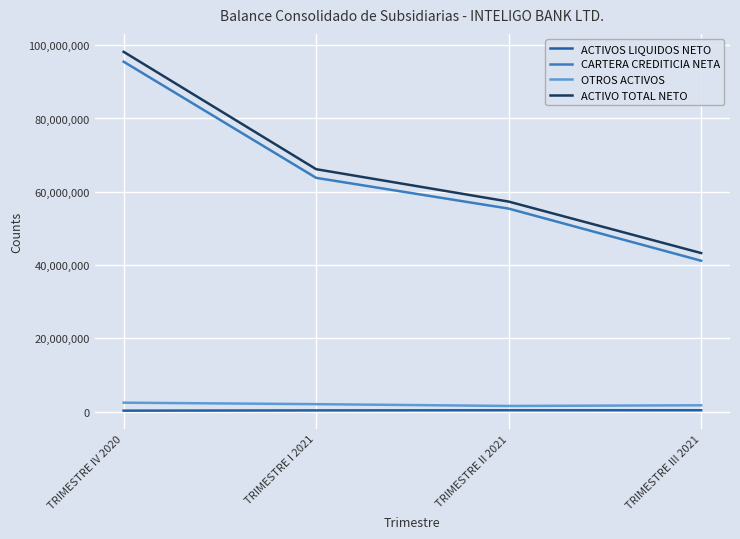

What is the average value of the ACTIVO TOTAL NETO series?

66236501.1